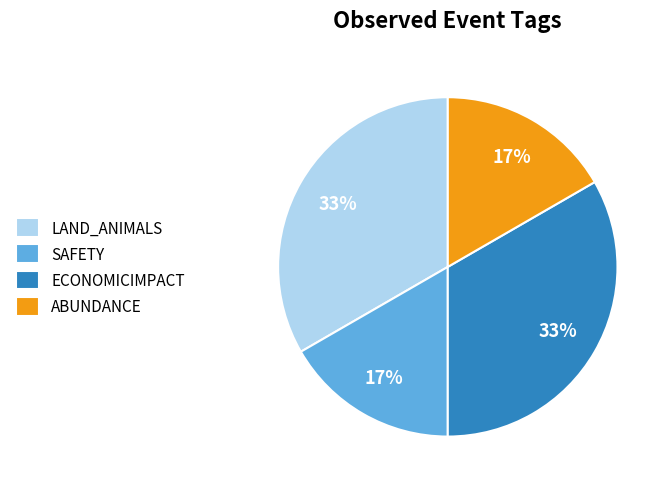

To the nearest percent, what portion does SAFETY represent?

17%